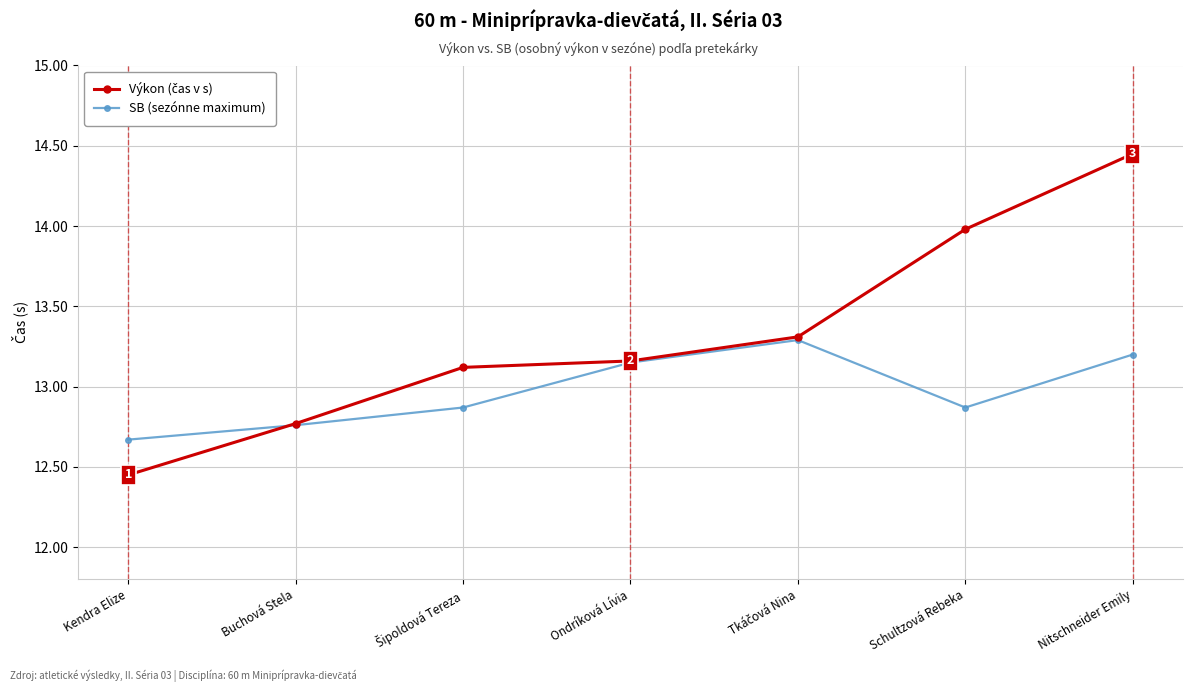

Count the SB (sezónne maximum) values in the range 12 to 13.

4